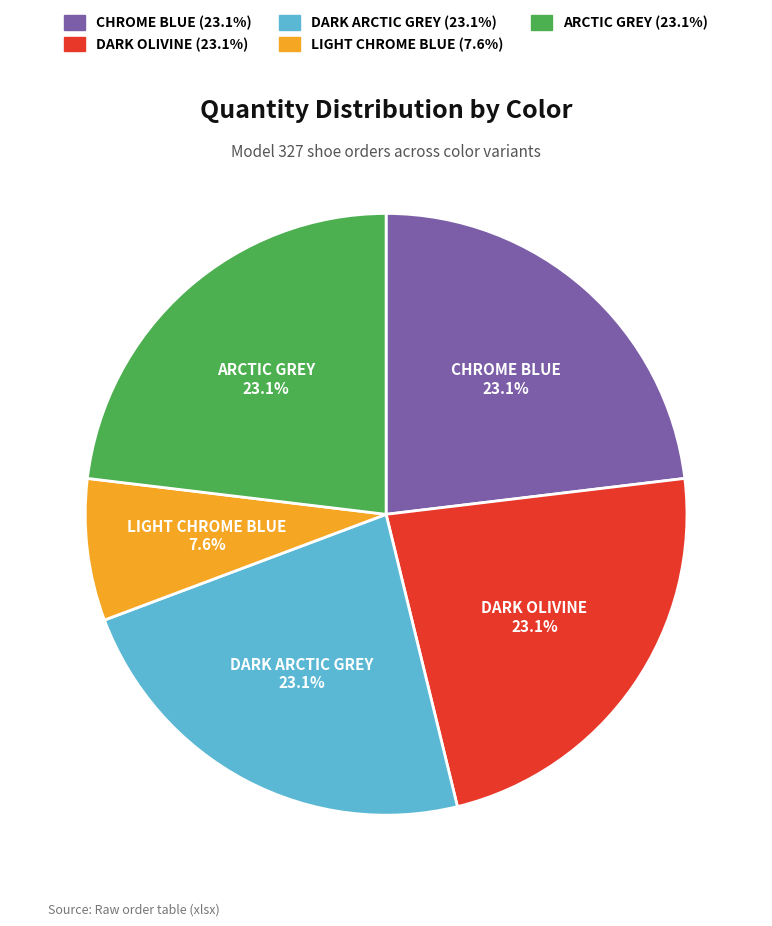

What percentage is the DARK ARCTIC GREY slice, to the nearest percent?

23%